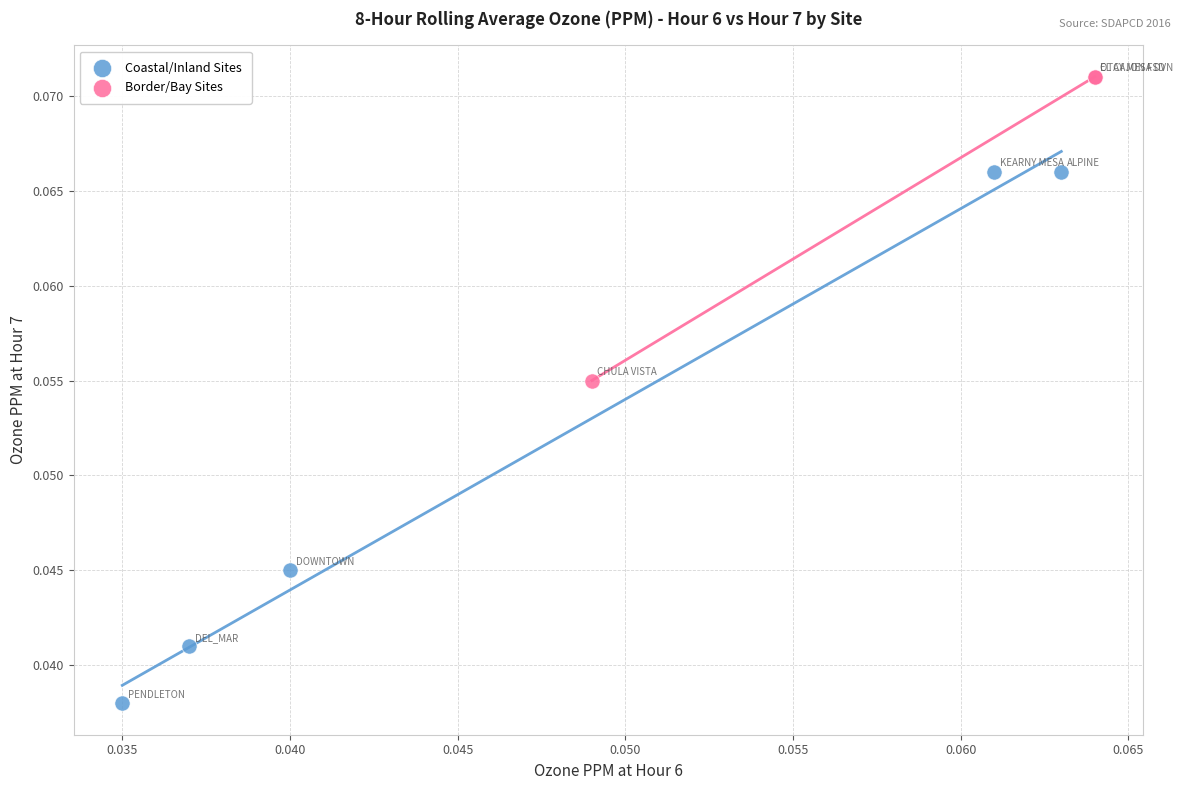

Which series reaches the minimum Y coordinate?

Coastal/Inland Sites